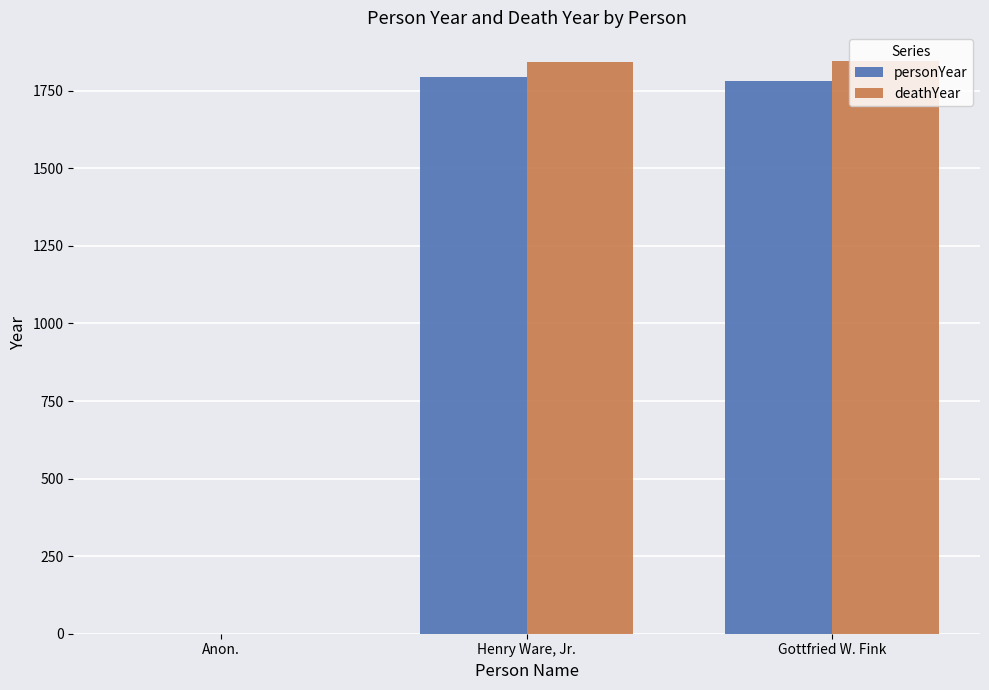

What is the total value across all series at Henry Ware, Jr.?

3637